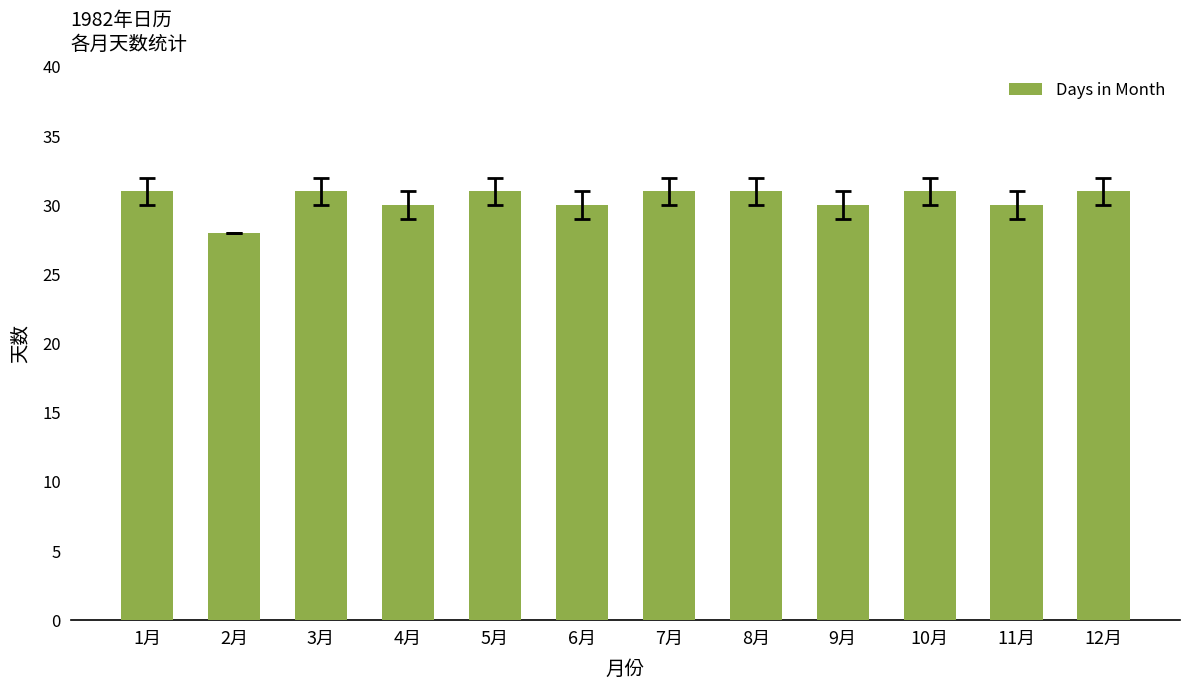

Reading left to right, transcribe all the data shown in this chart.

1月=31	2月=28	3月=31	4月=30	5月=31	6月=30	7月=31	8月=31	9月=30	10月=31	11月=30	12月=31